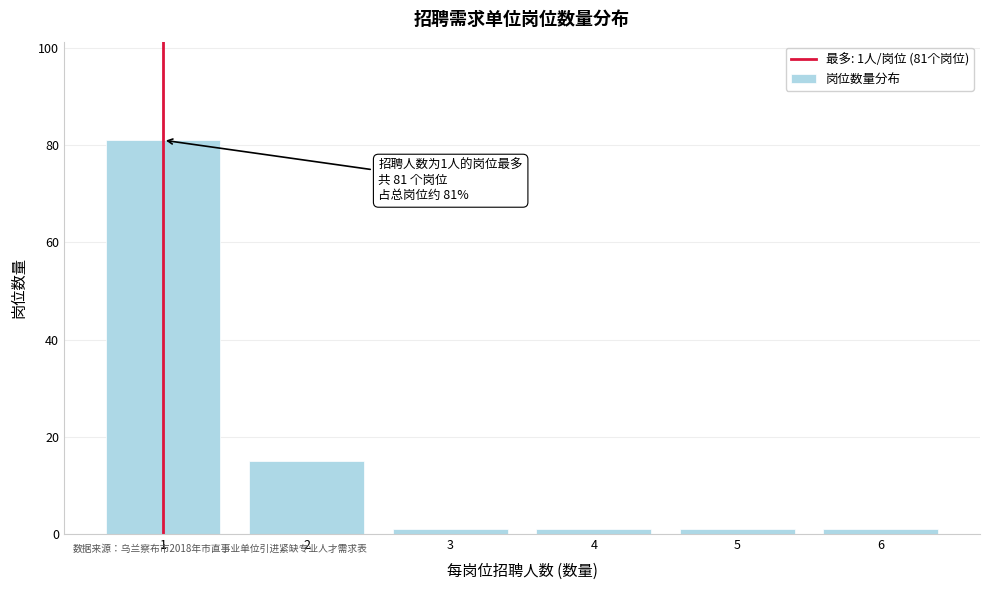

Reading right to left, list all the values displayed in this chart.

6=1	5=1	4=1	3=1	2=15	1=81